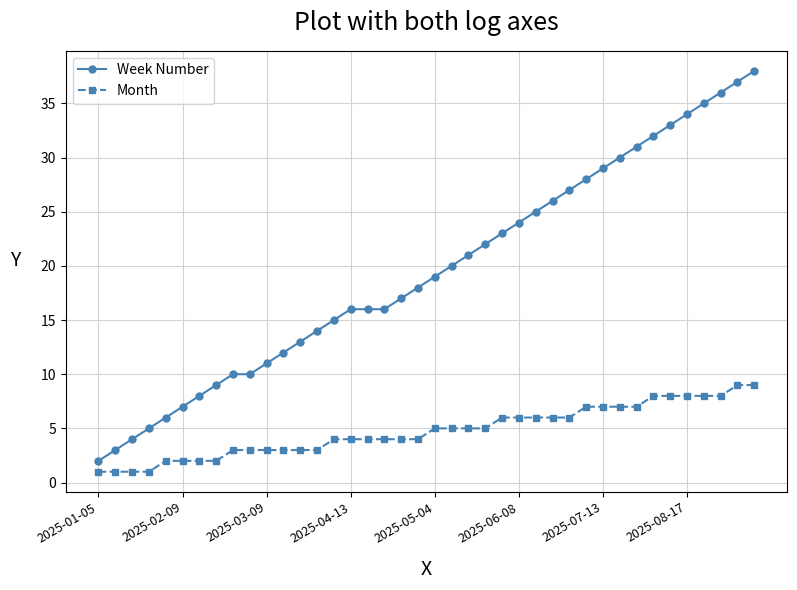

What is the difference between the maximum and minimum values in the Month series?

8